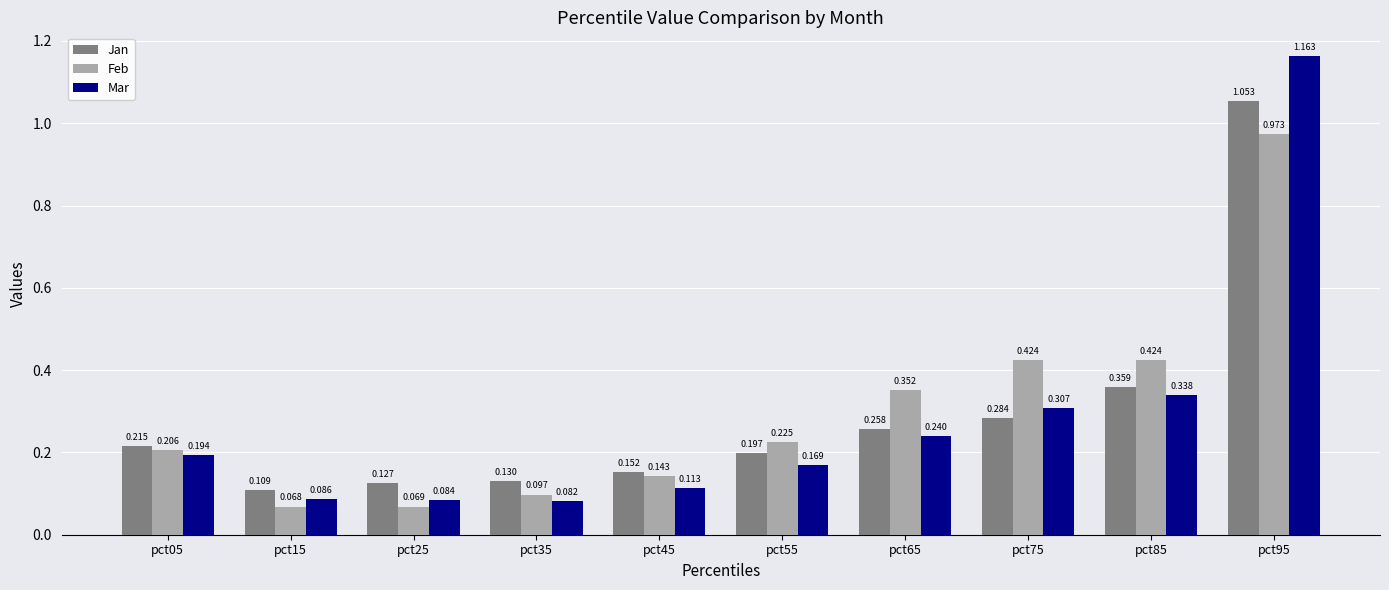

Which series changed the most between pct65 and pct85?

Jan